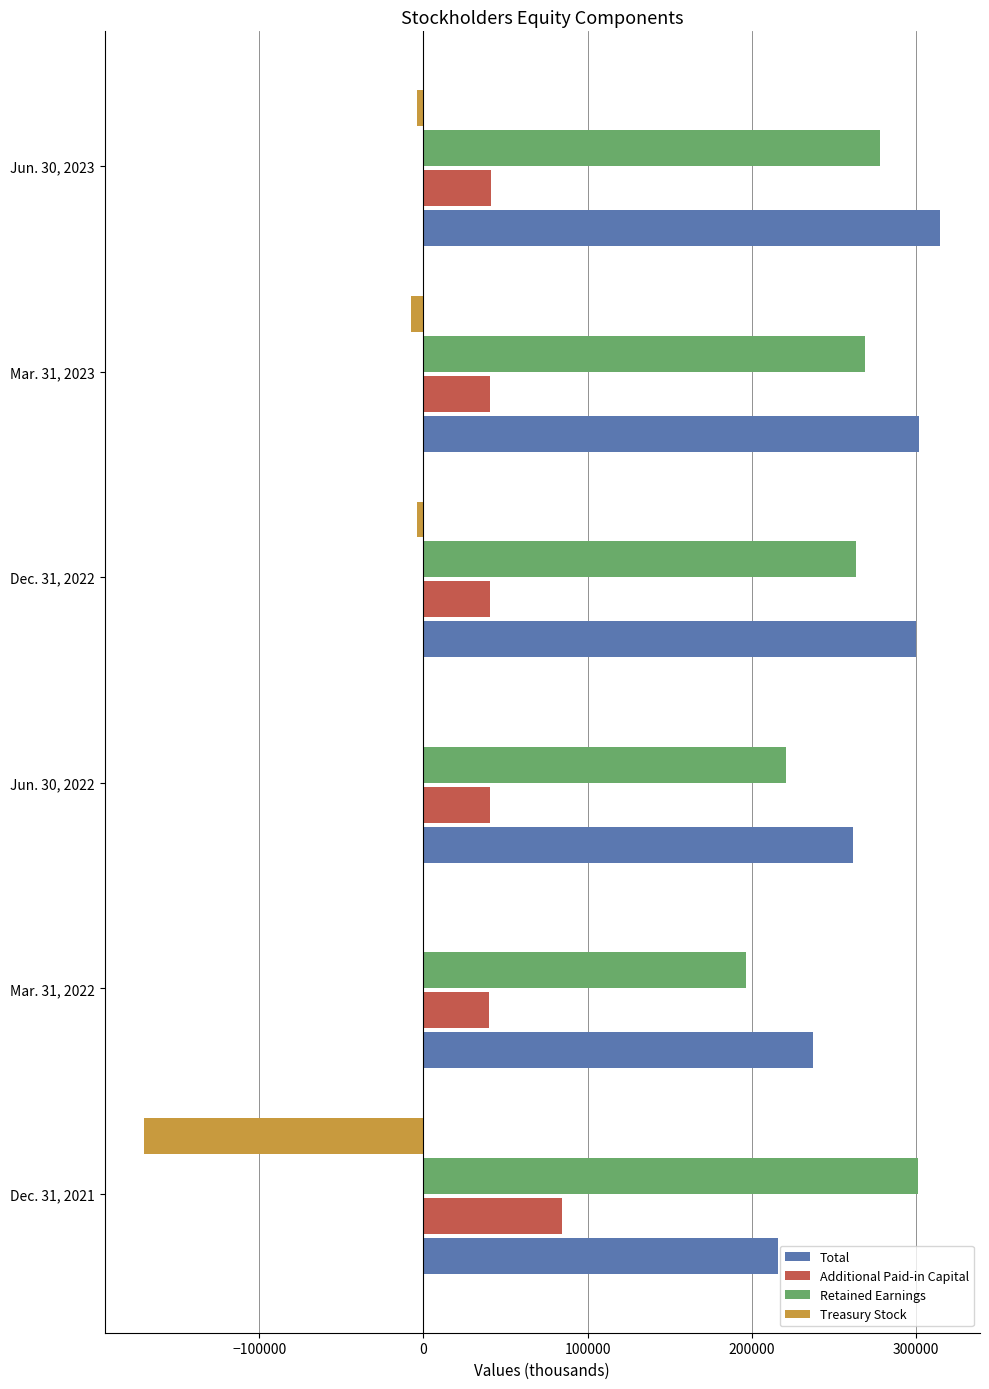

The value of Total at Dec. 31, 2022 is 300183. True or false?

True